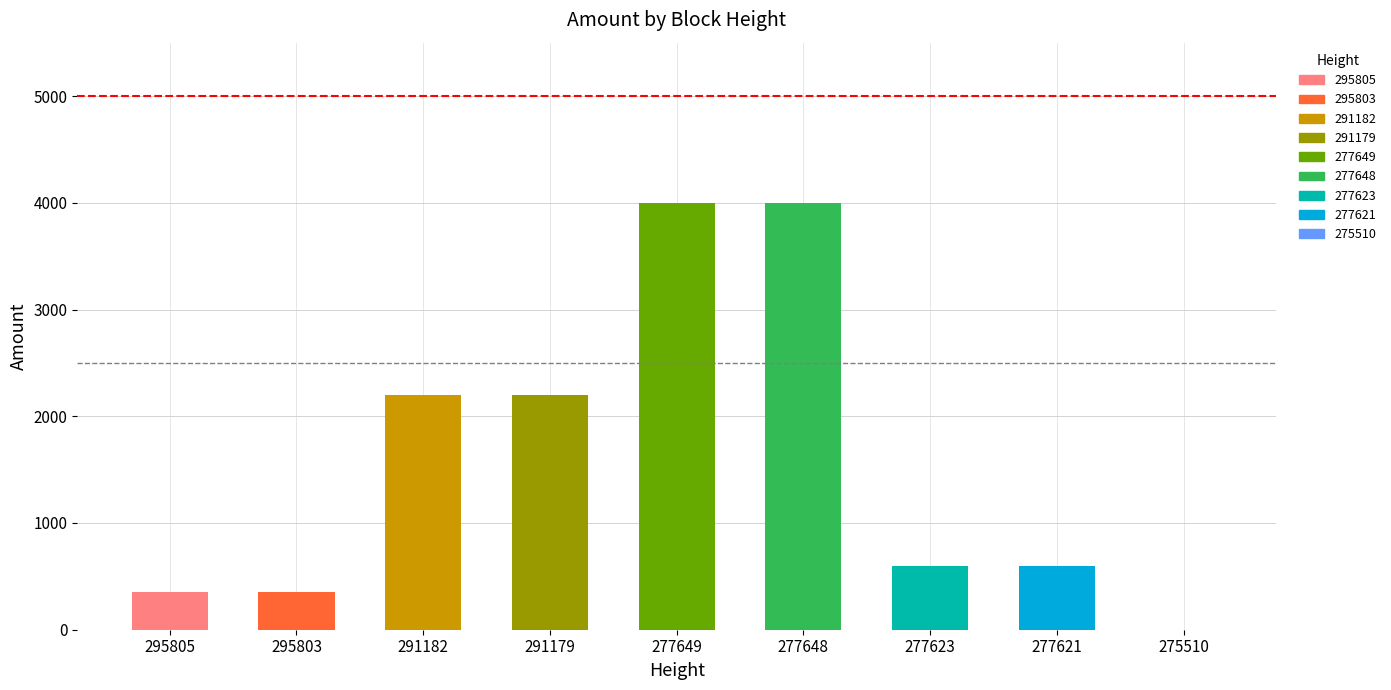

What is the difference between the maximum and second lowest values?

3649